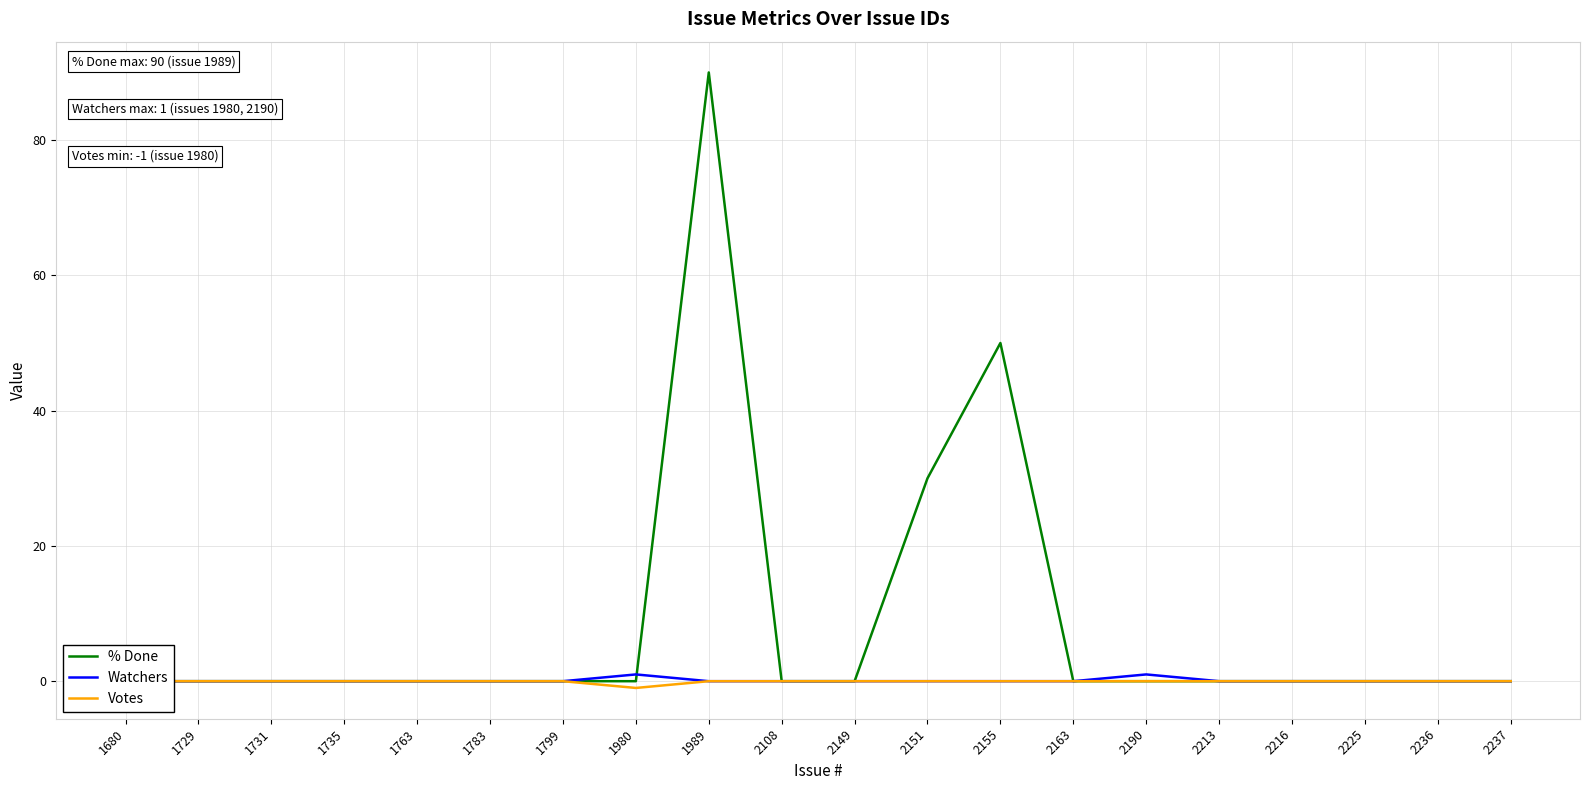

Which category has the lowest value across all series?

1980